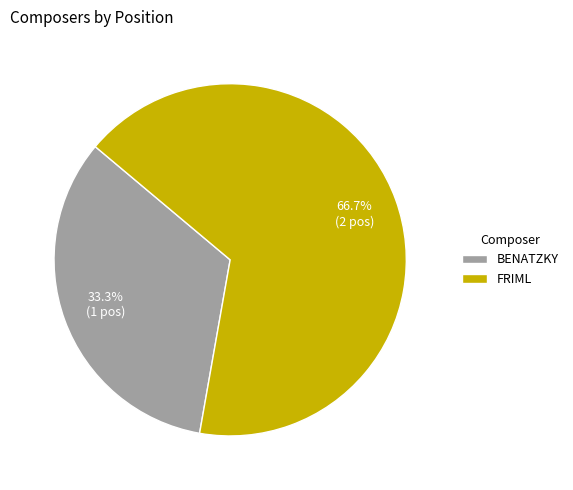

Rank the categories by value from lowest to highest.

BENATZKY, FRIML